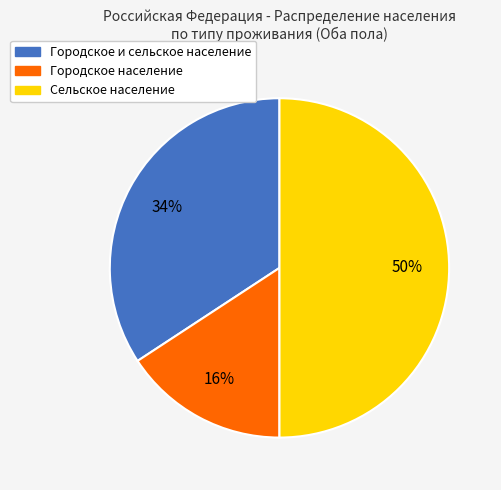

To the nearest percent, what is the average slice percentage?

33%